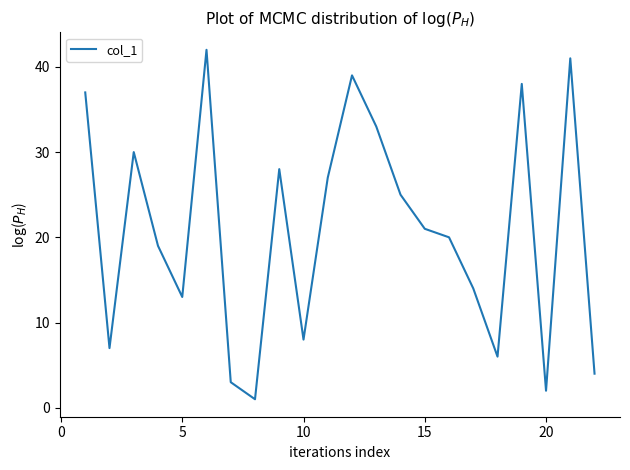

What is the greatest value displayed?

42